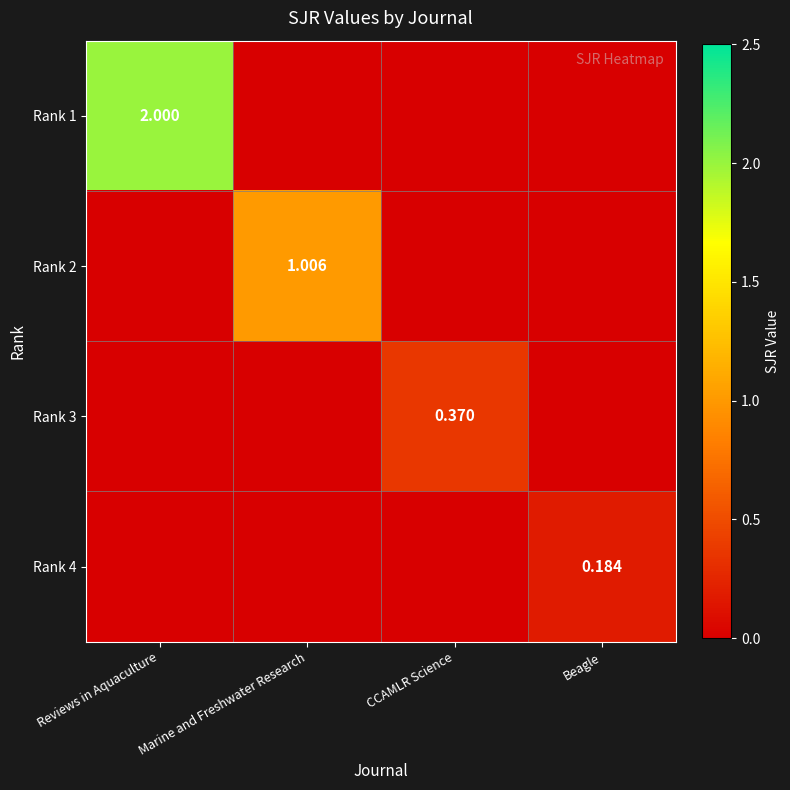

How many categories are shown in the chart?

4